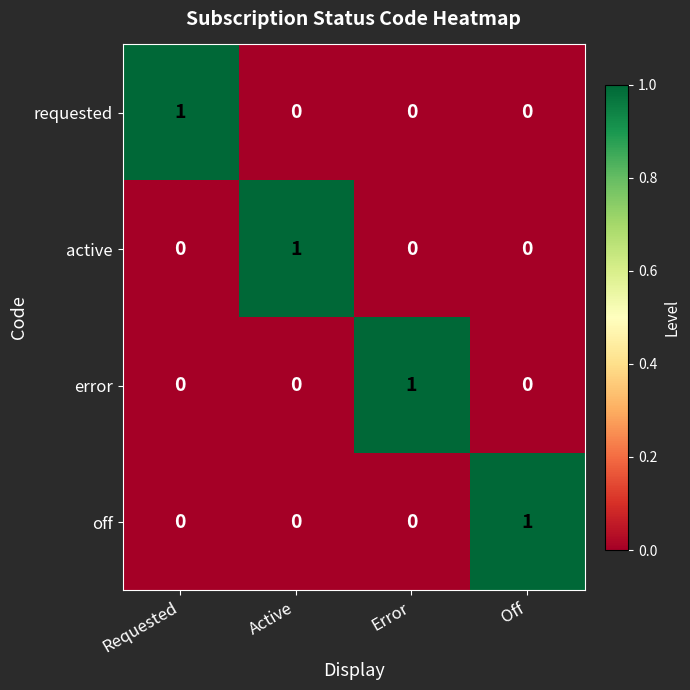

At how many categories does at least one series exceed 0?

4